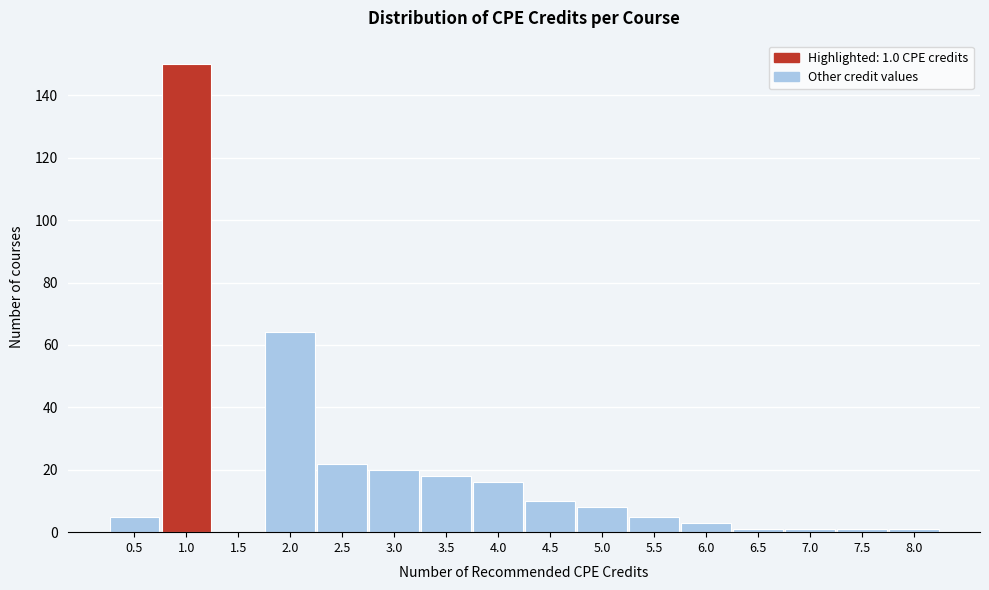

Over which range of the x-axis is the bar tallest?

0.75 to 1.25